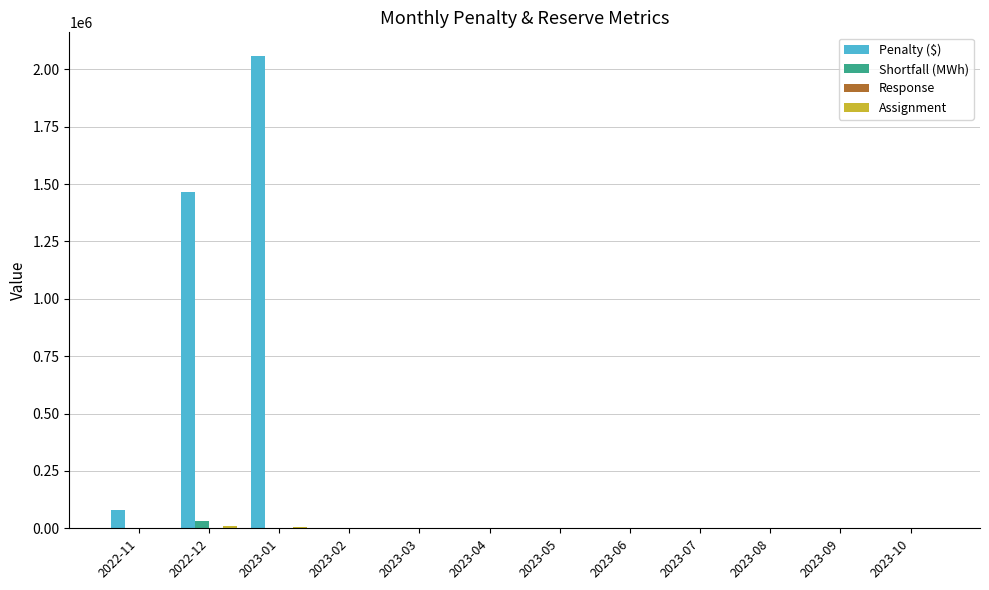

Which series has the largest total across all categories?

Penalty ($)